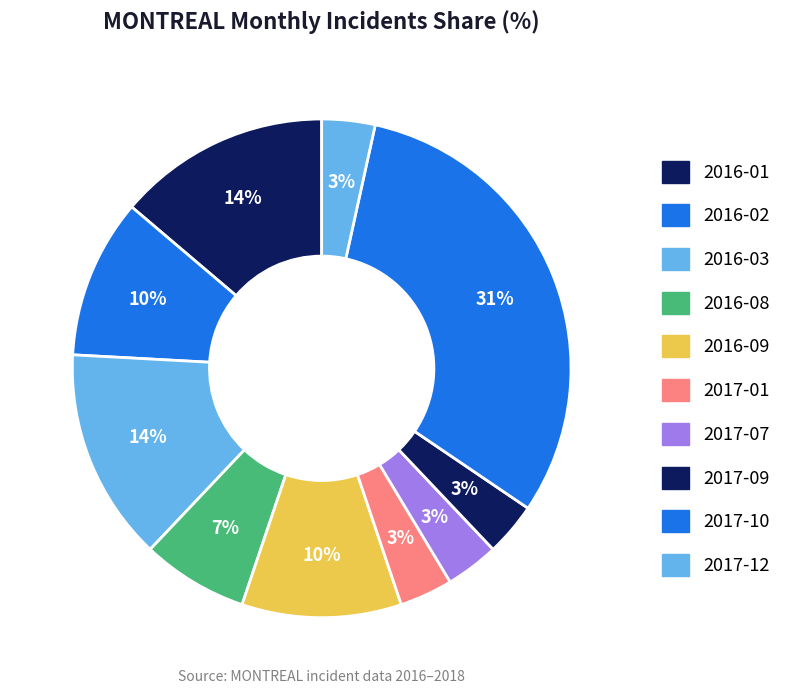

Count the number of slices in the pie.

10